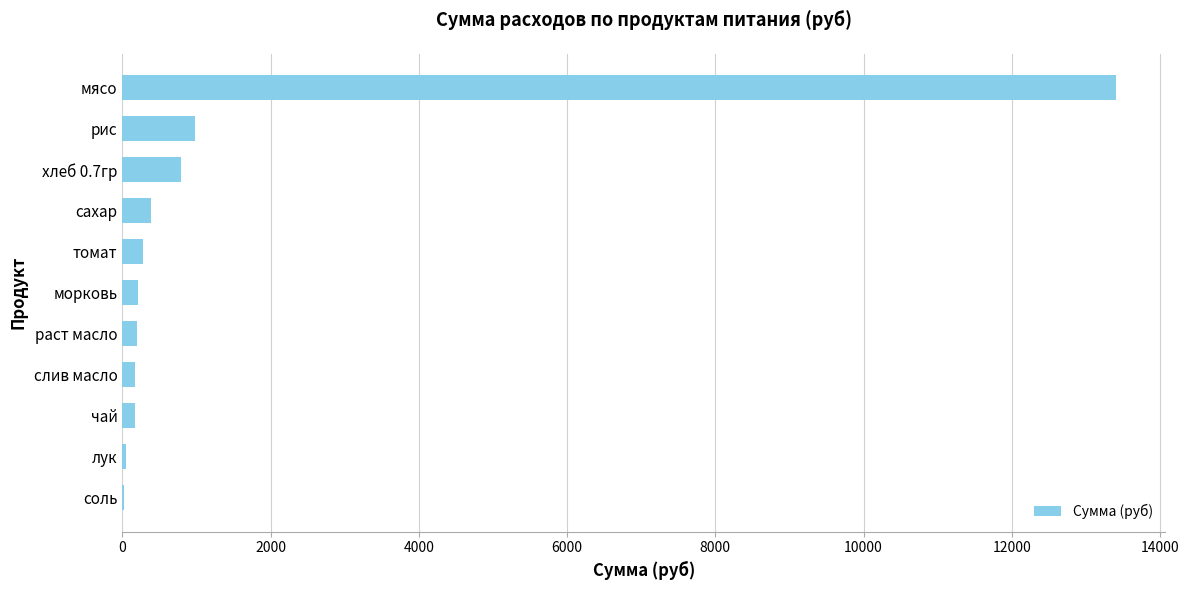

Is it true that the value at сахар is 382.8?

True